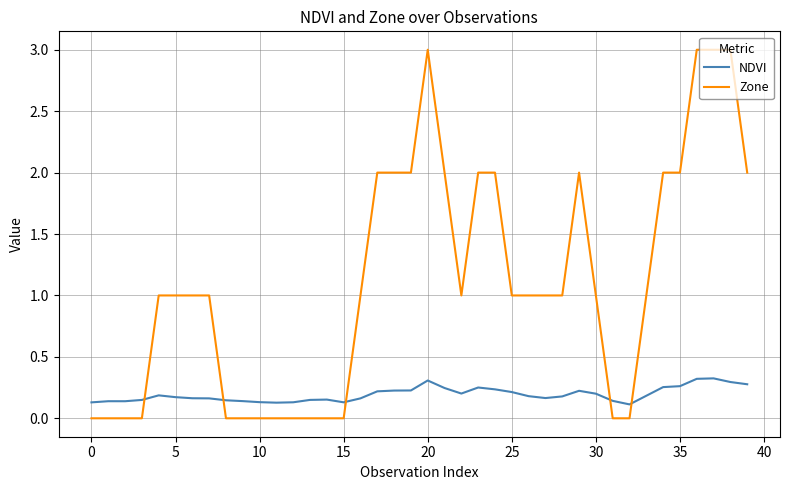

How many intersections are there between NDVI and Zone?

5